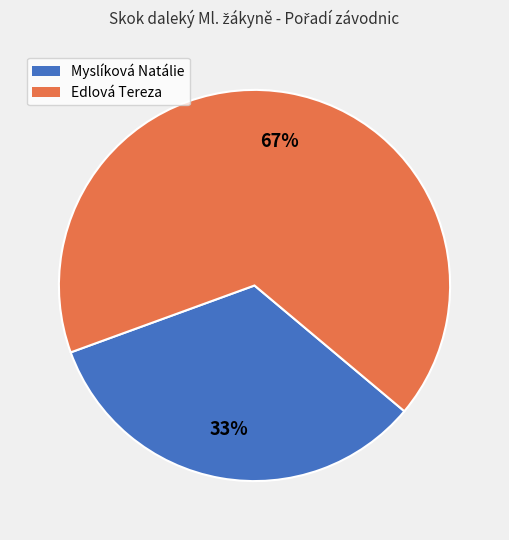

Which slice is the largest?

Edlová Tereza